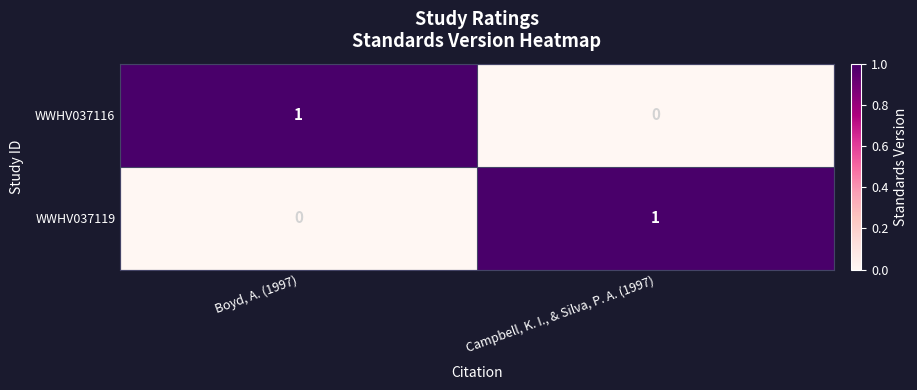

Which category has the highest value in the WWHV037116 series?

Boyd, A. (1997)